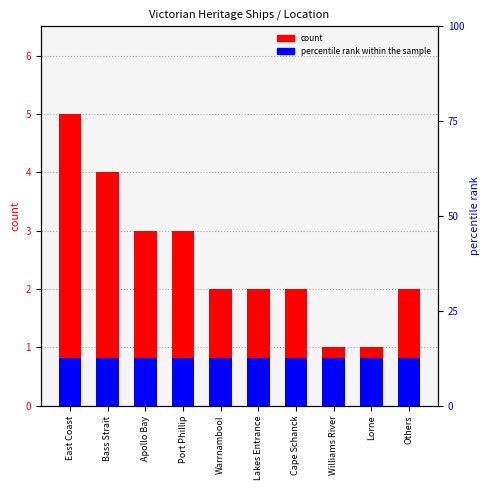

Reading right to left, transcribe all the data shown in this chart.

count: Others=2.0	Lorne=1.0	Williams River=1.0	Cape Schanck=2.0	Lakes Entrance=2.0	Warrnambool=2.0	Port Phillip=3.0	Apollo Bay=3.0	Bass Strait=4.0	East Coast=5.0
percentile rank within the sample: Others=0.5	Lorne=0.5	Williams River=0.5	Cape Schanck=0.5	Lakes Entrance=0.5	Warrnambool=0.5	Port Phillip=0.5	Apollo Bay=0.5	Bass Strait=0.5	East Coast=0.5